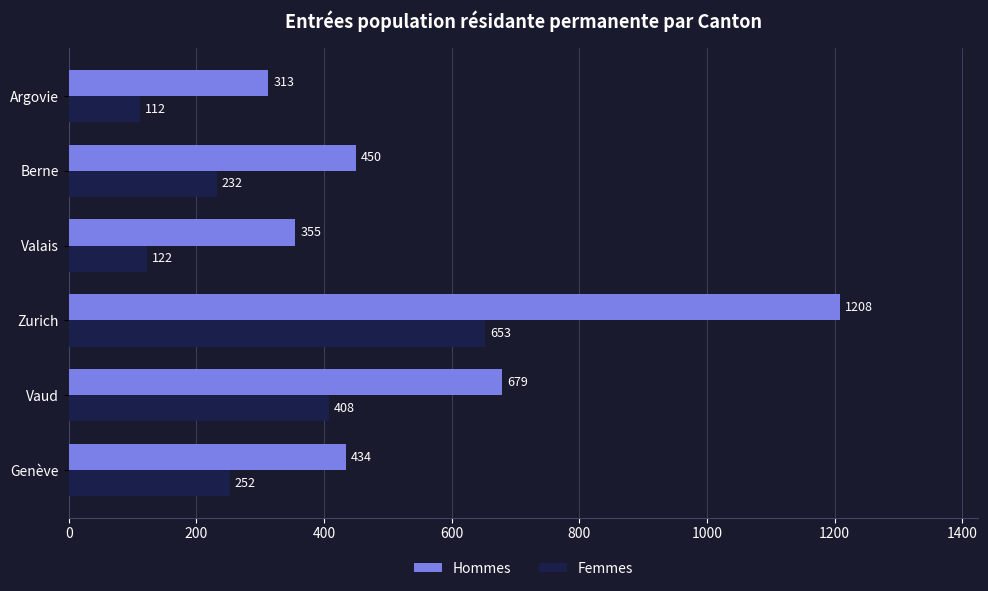

Is it true that Femmes equals 252 at Genève?

True